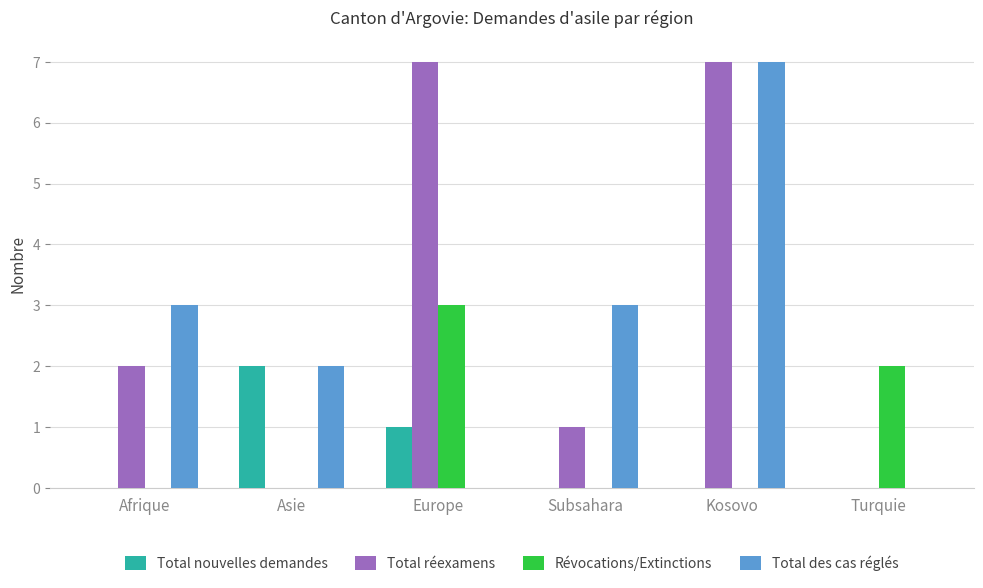

What is the greatest value displayed?

7